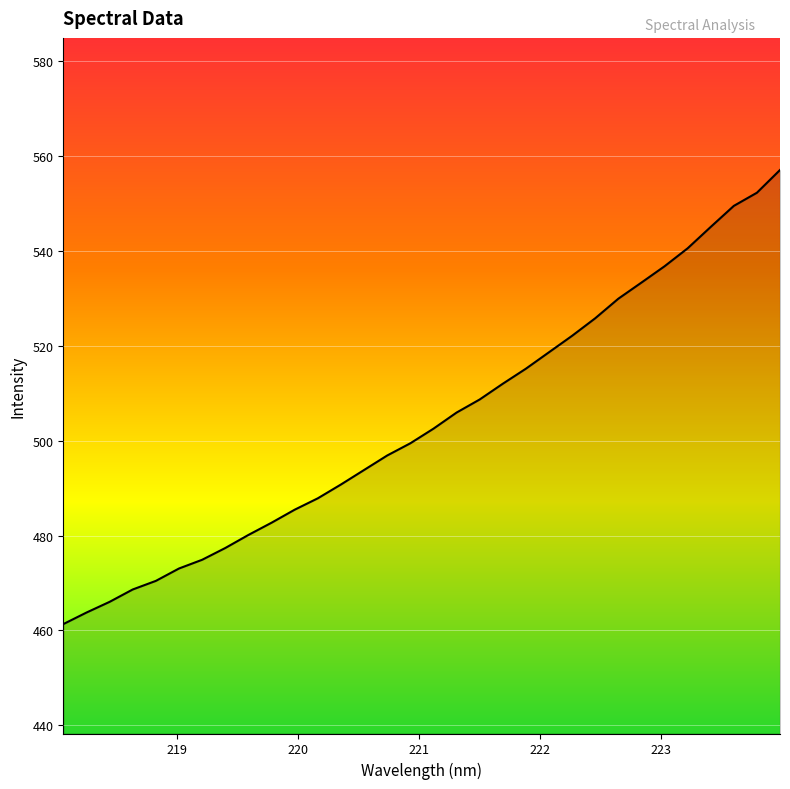

What is the difference between the second highest and second lowest values?

88.5